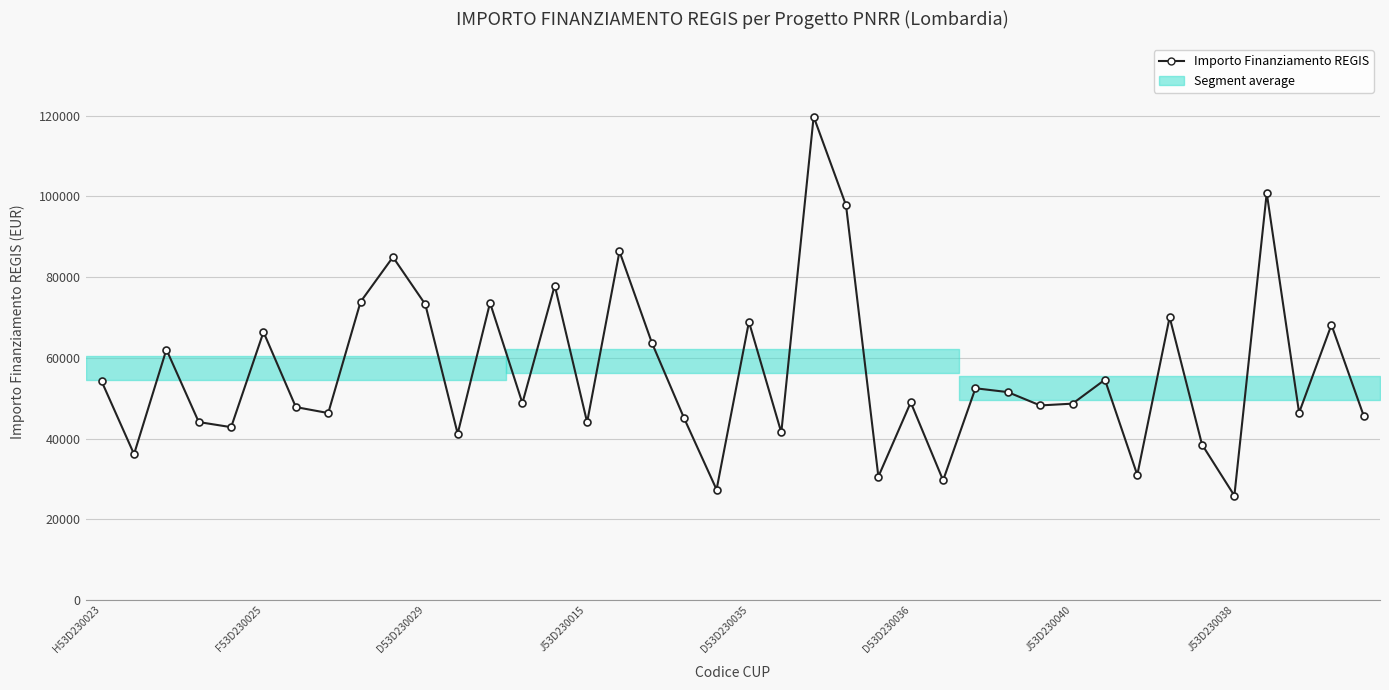

What is the maximum value shown in the chart?

119783.4